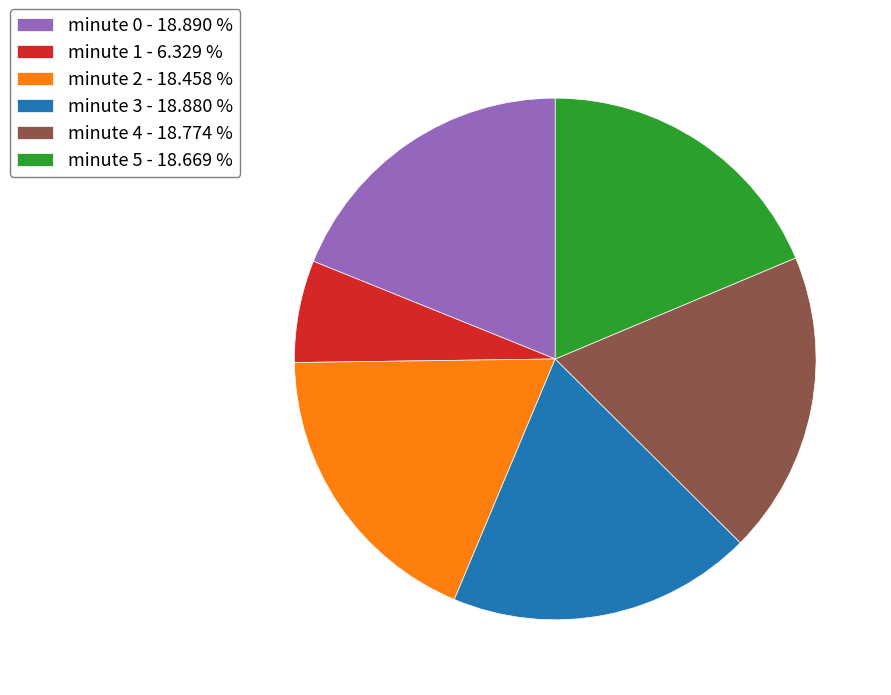

Is the sum of minute 3 - 18.880 % and minute 1 - 6.329 % greater than half?

No